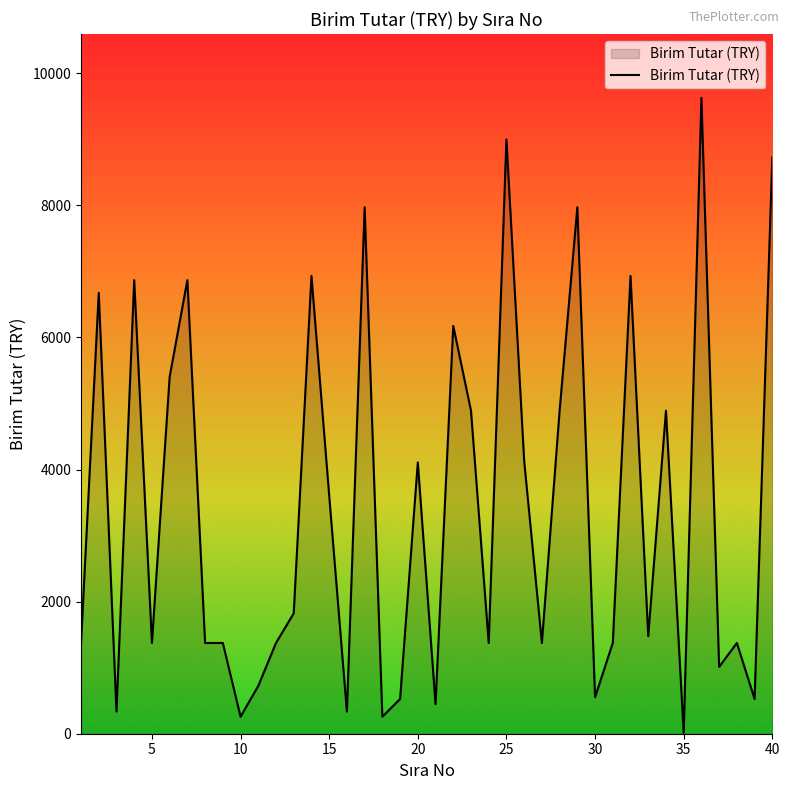

What is the difference between the maximum and minimum values?

9615